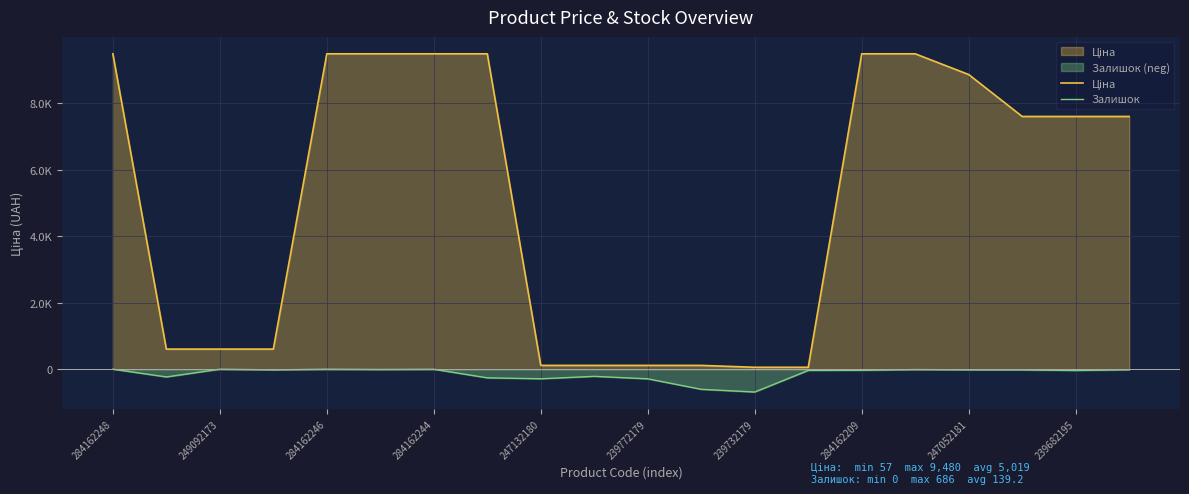

The Ціна series shows 817.3 at 284162244. True or false?

False